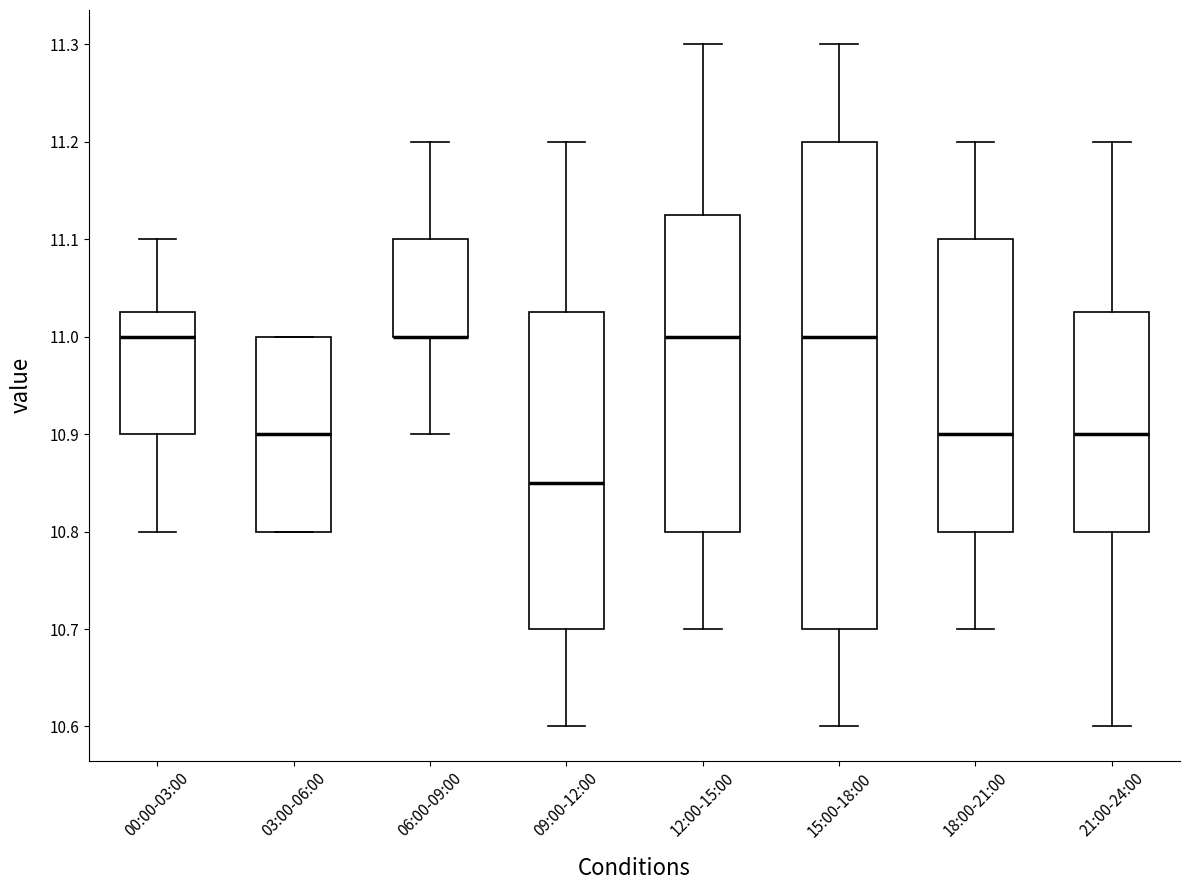

Where does the median line of the box for 15:00-18:00 sit on the y-axis? The values are not printed on the chart, so give them approximately, as read against the axis.

11.00